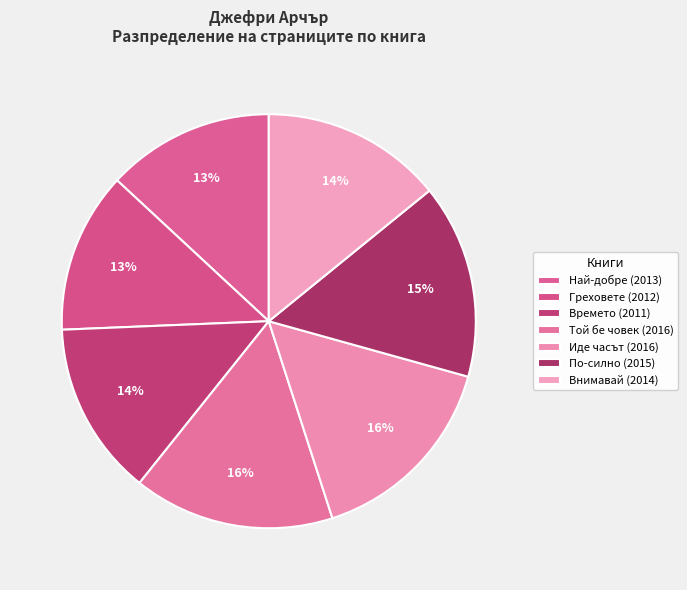

How many segments does this pie chart have?

7